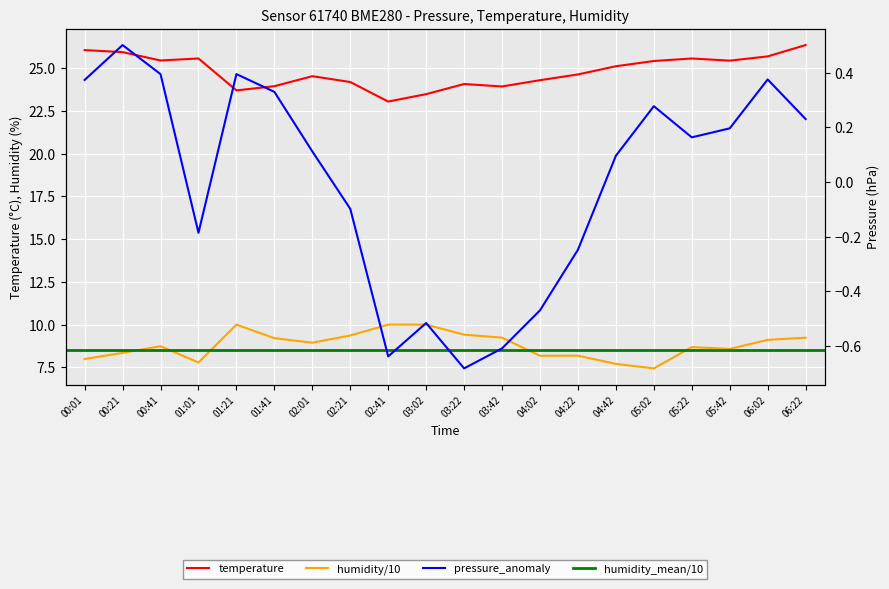

The pressure series shows -0.2 at 03:22. True or false?

False